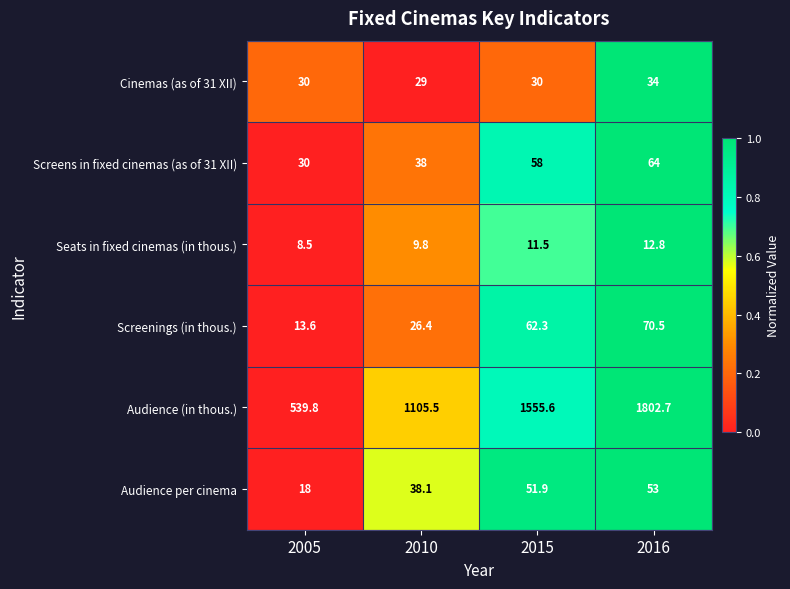

Which category has the lowest value in the Seats in fixed cinemas (in thous.) series?

2005